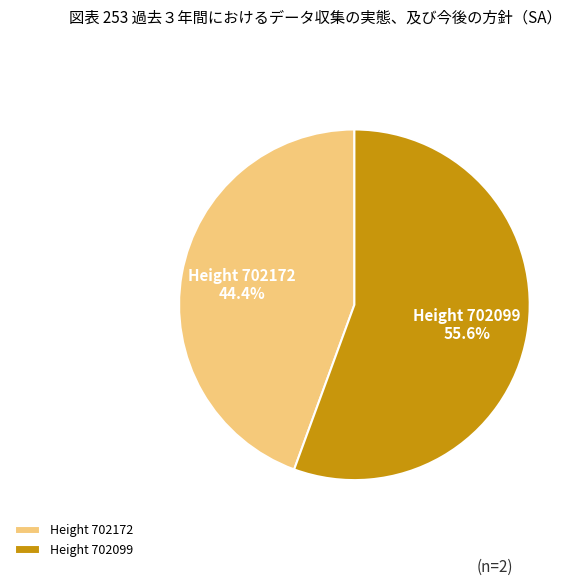

Combined, what portion of the pie is Height 702172 and Height 702099?

100.0%